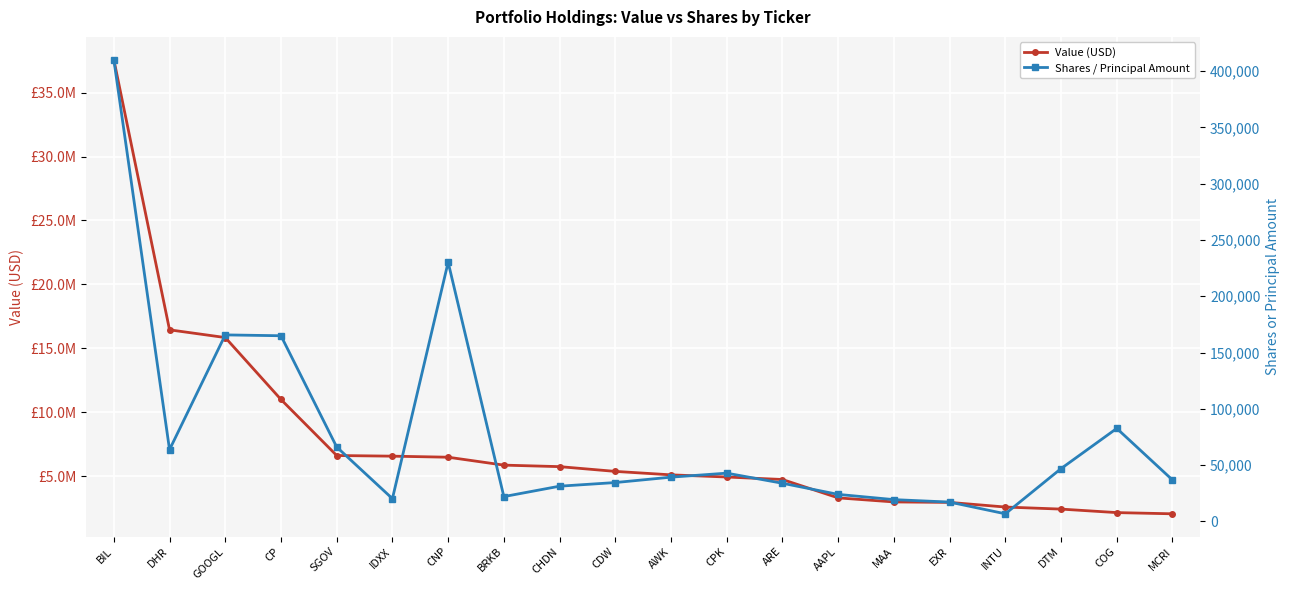

Reading right to left, transcribe all the data shown in this chart.

Value (USD): 2063000	2157000	2431000	2592000	2955000	2991000	3308000	4744000	4940000	5109000	5379000	5751000	5869000	6488000	6570000	6621000	11001000	15845000	16448000	37579000
Shares / Principal Amount: 36750	82570	46856	6693	17107	19288	23934	33840	42808	39255	34461	31230	21980	230228	20165	66031	164894	165649	63681	410250